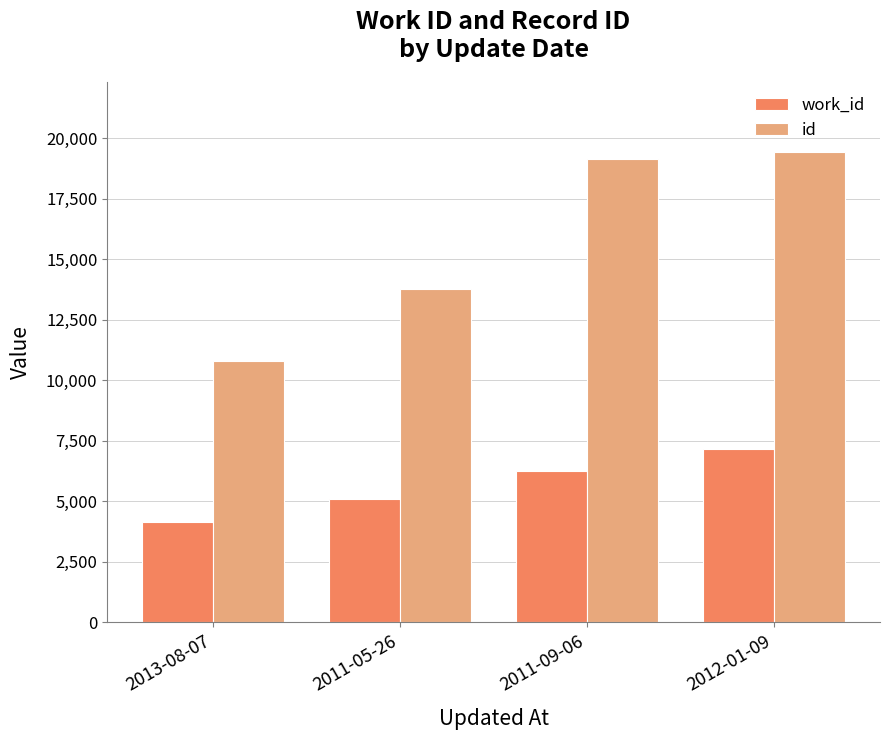

What is the difference between the highest and lowest values at 2013-08-07?

6633